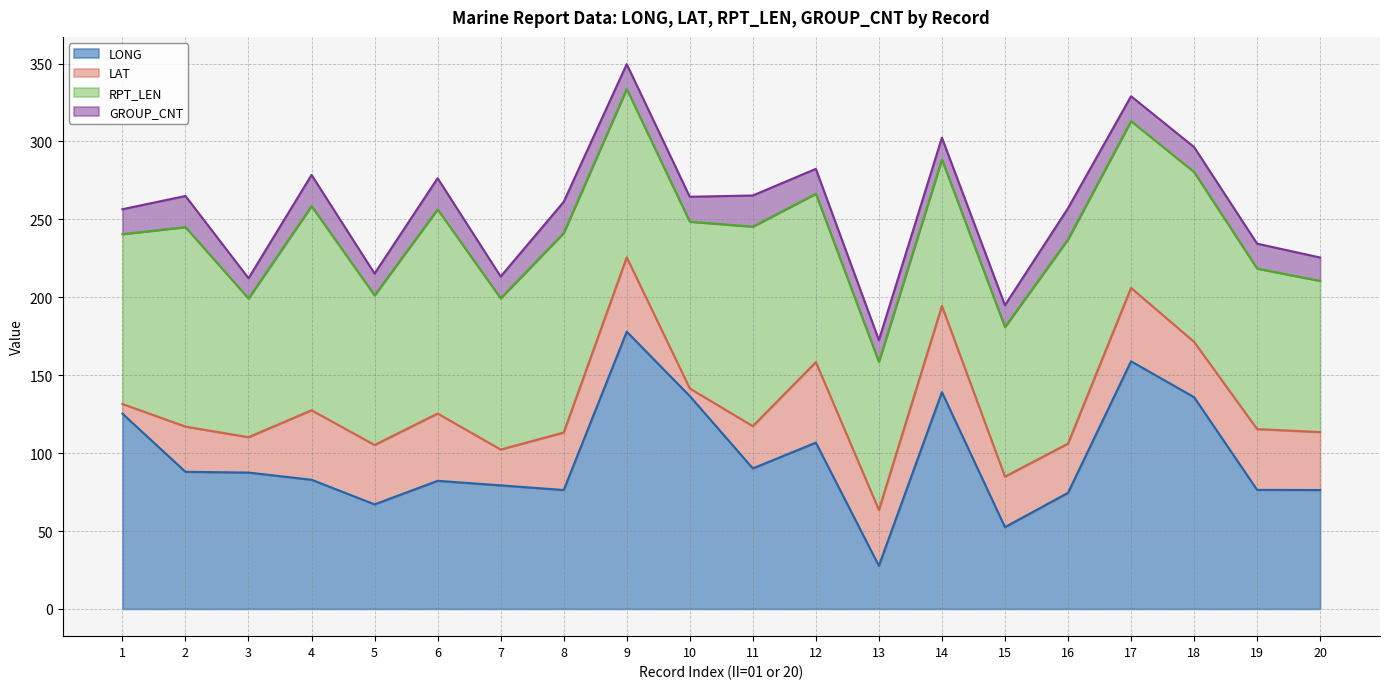

At which category is the sum across all series the highest?

9